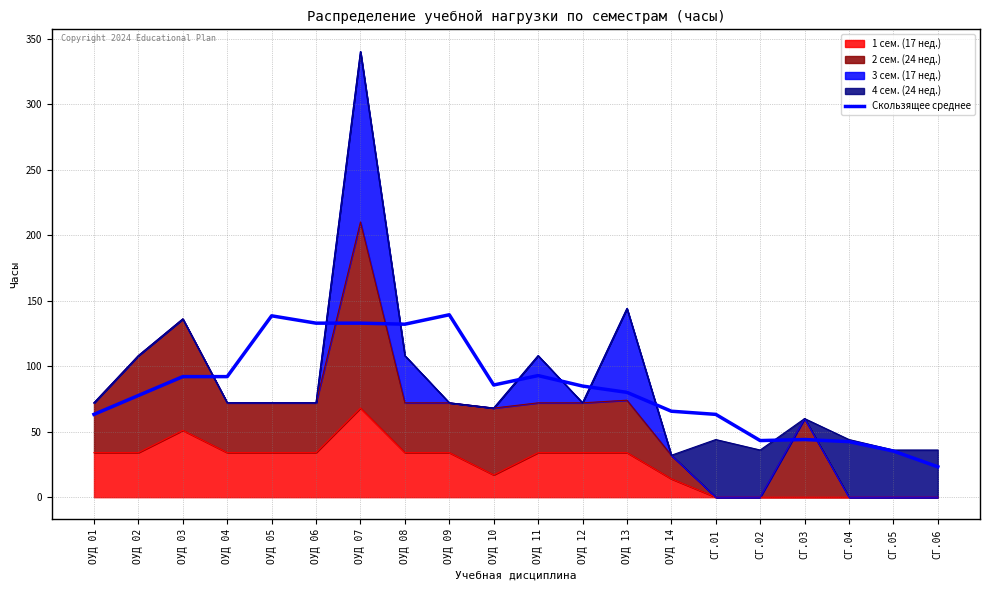

What is the label of the 14th point from the left?

ОУД 14